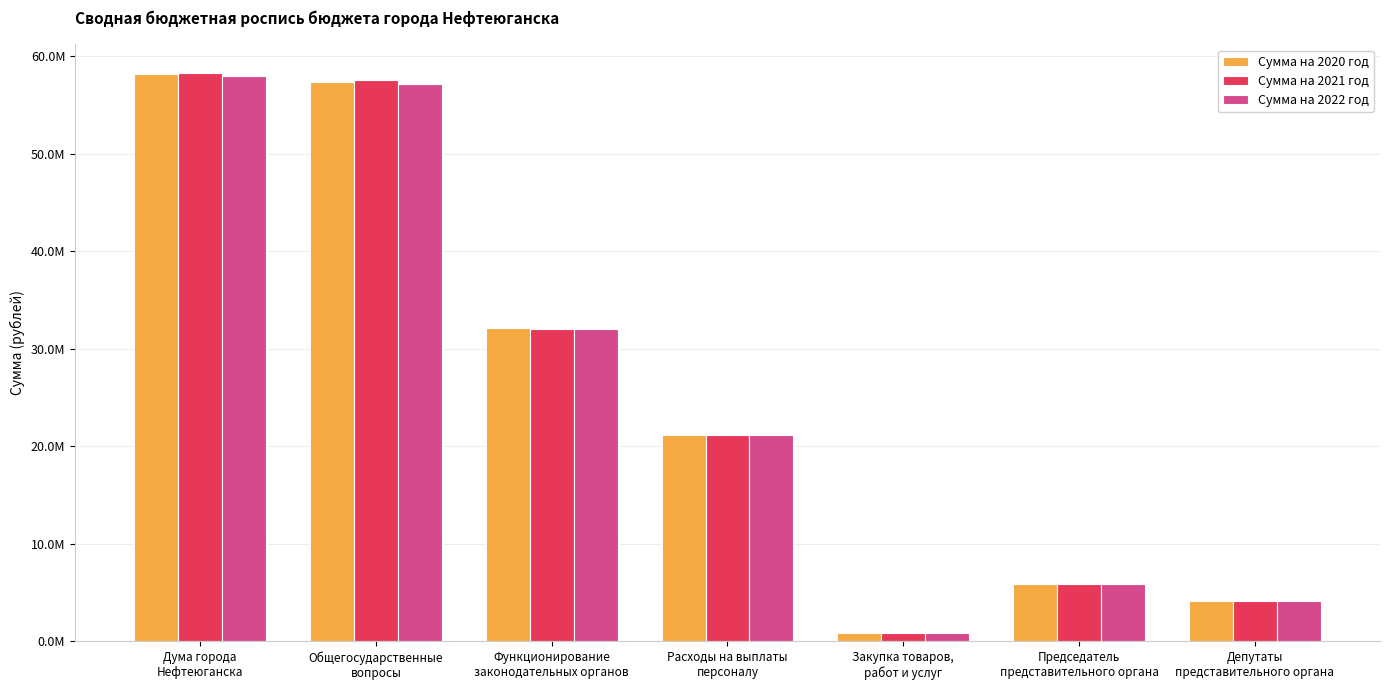

Does the chart contain stacked bars?

No